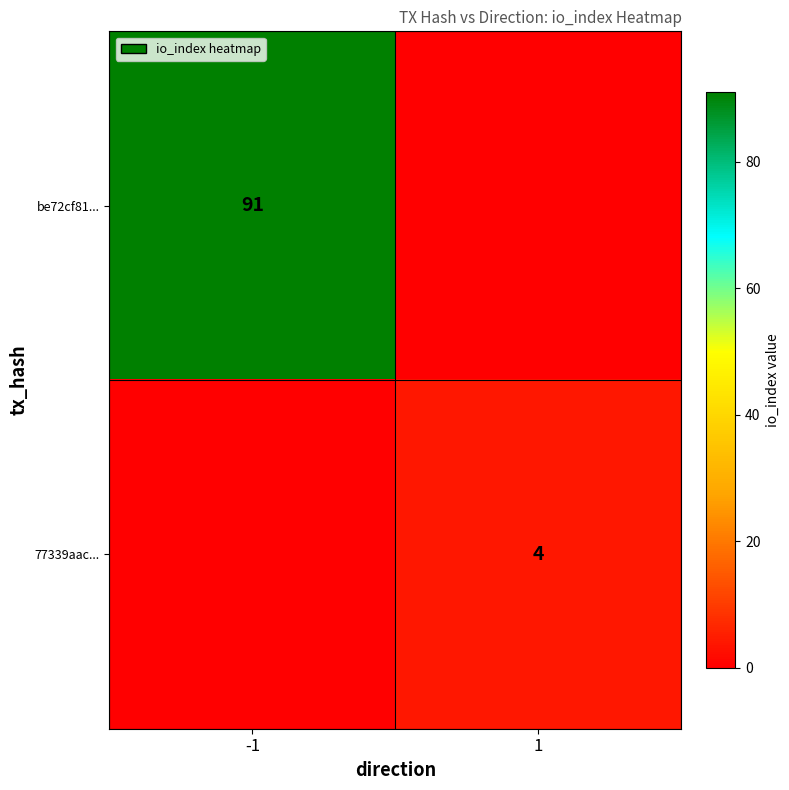

Is it true that be72cf81... equals 154 at -1?

False